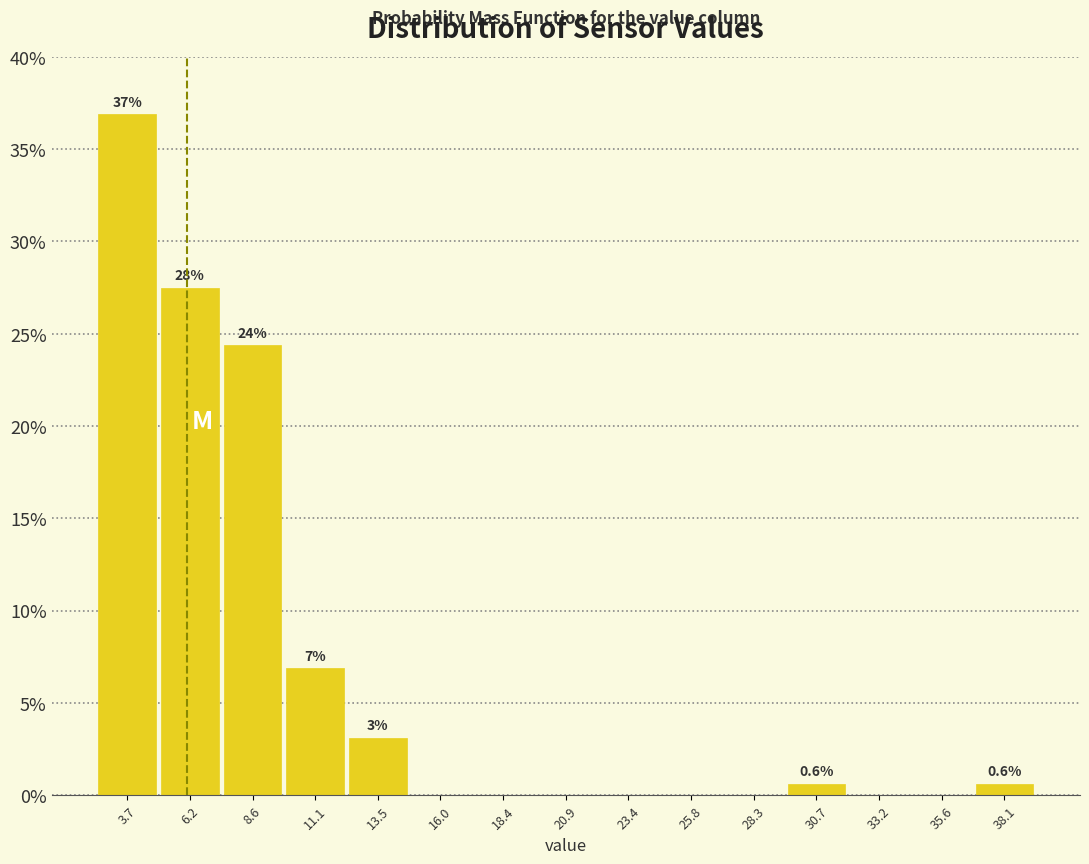

Which range on the x-axis has the tallest bar?

2.5 to 5.0